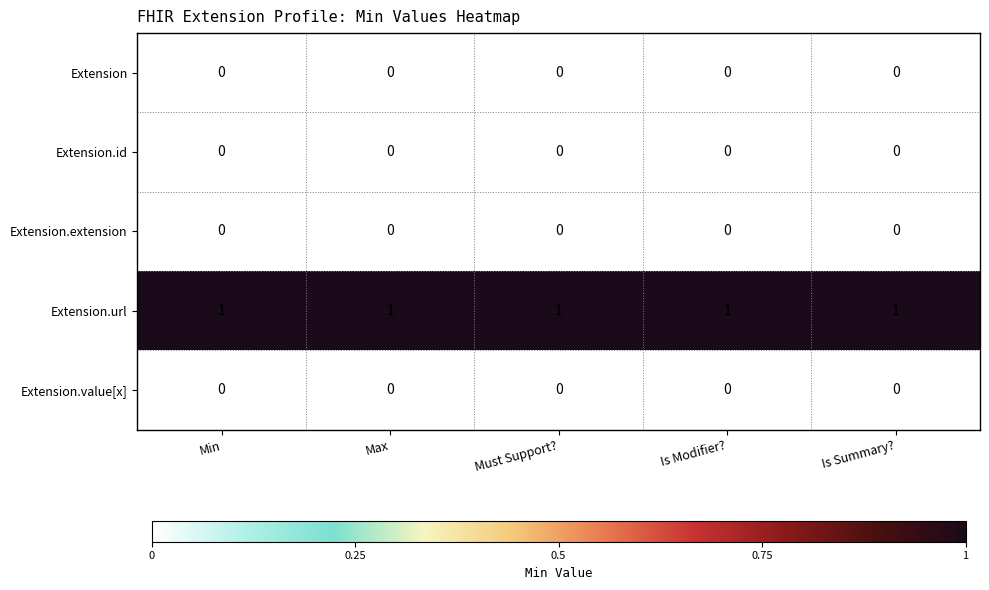

How many series are shown in this chart?

5